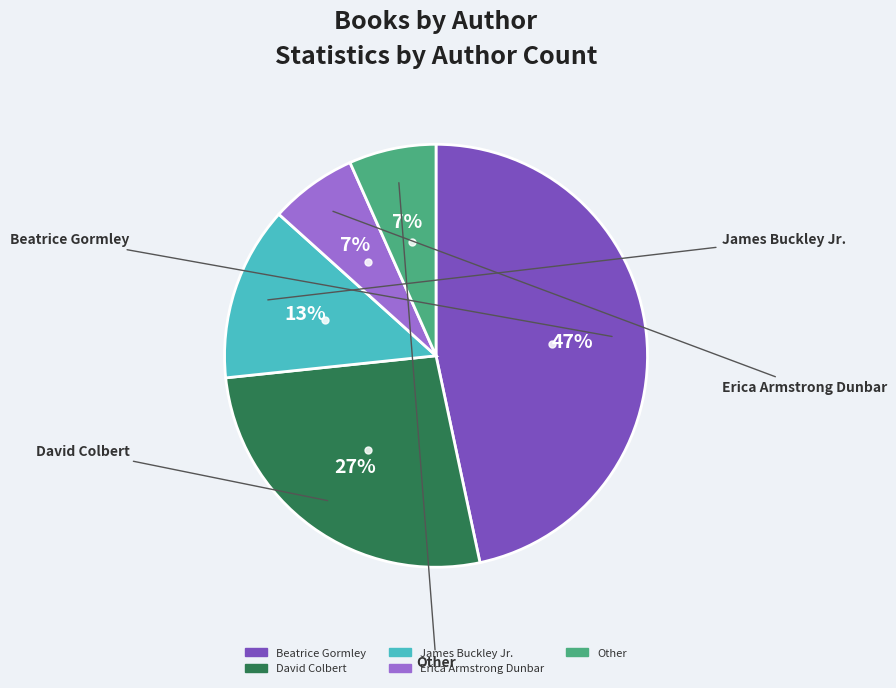

Approximately how many times larger is the value at Erica Armstrong Dunbar compared to Beatrice Gormley?

0.1